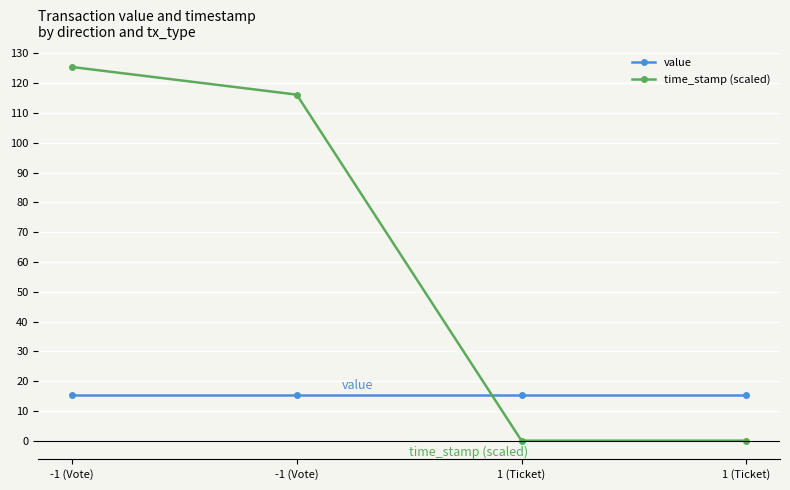

Rank the series by their maximum value, from lowest to highest.

value, time_stamp (scaled)